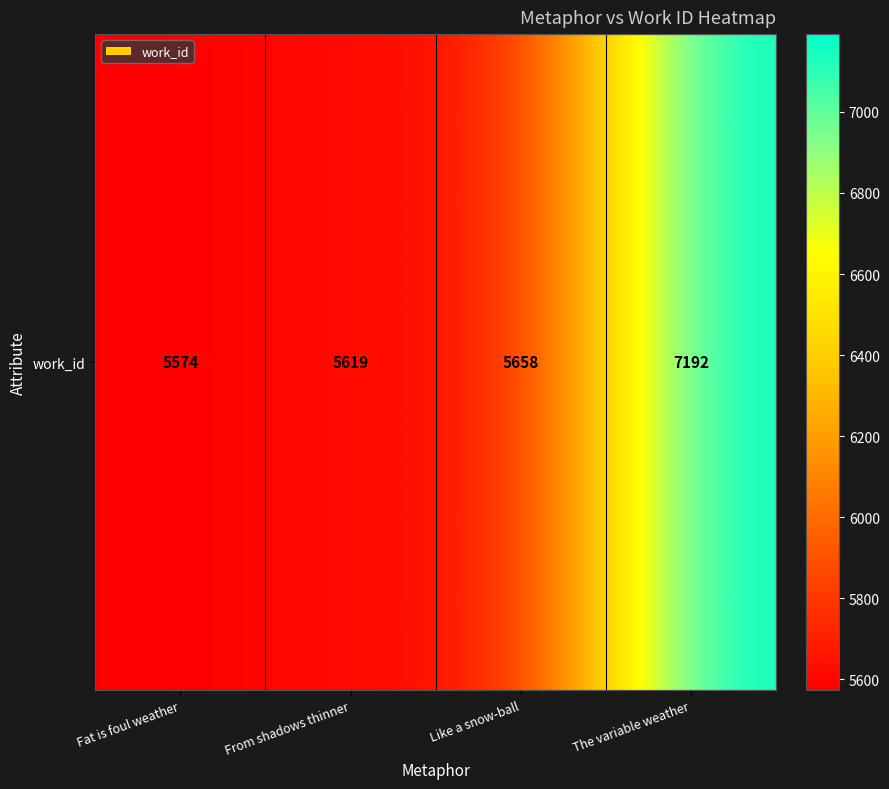

List the labels in order of value, smallest first.

Fat is foul weather, From shadows thinner, Like a snow-ball, The variable weather